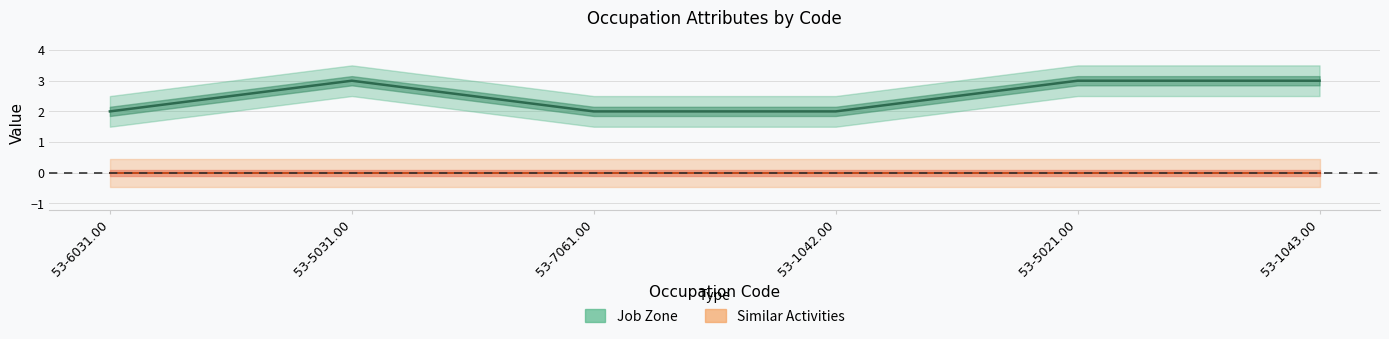

Which category has the lowest value across all series?

53-6031.00